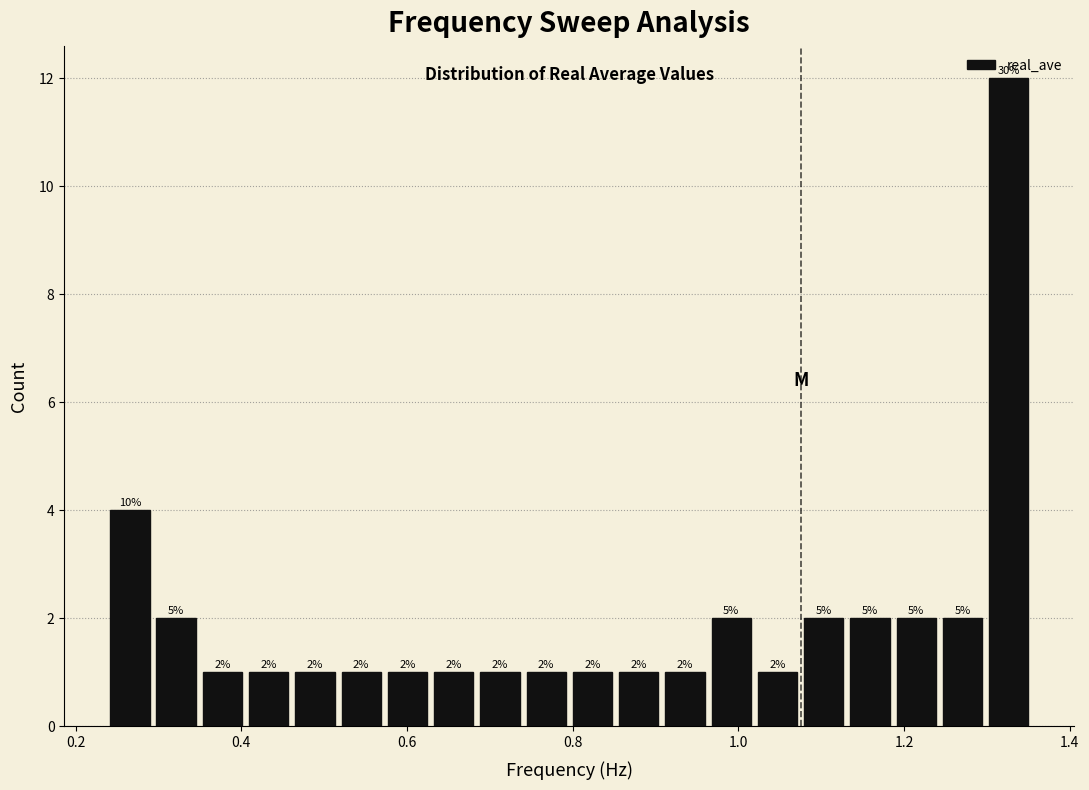

Read against the x-axis, roughly where is the centre of the tallest bar?

1.32